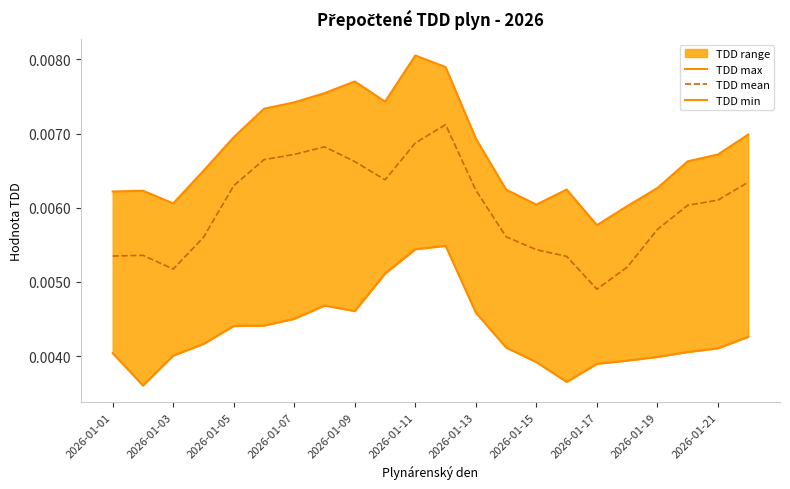

At which label is TDD mean closest to 0?

2026-01-17